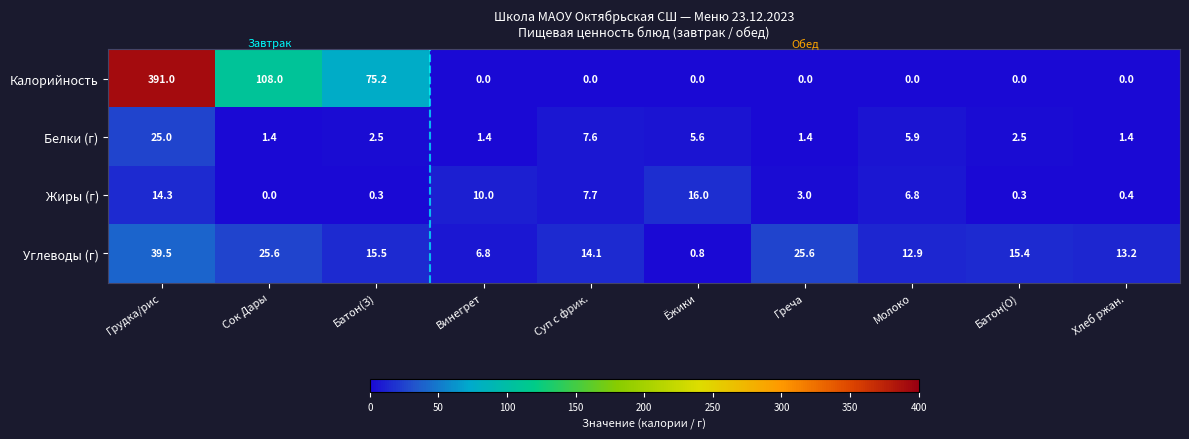

How many categories are shown in the chart?

10